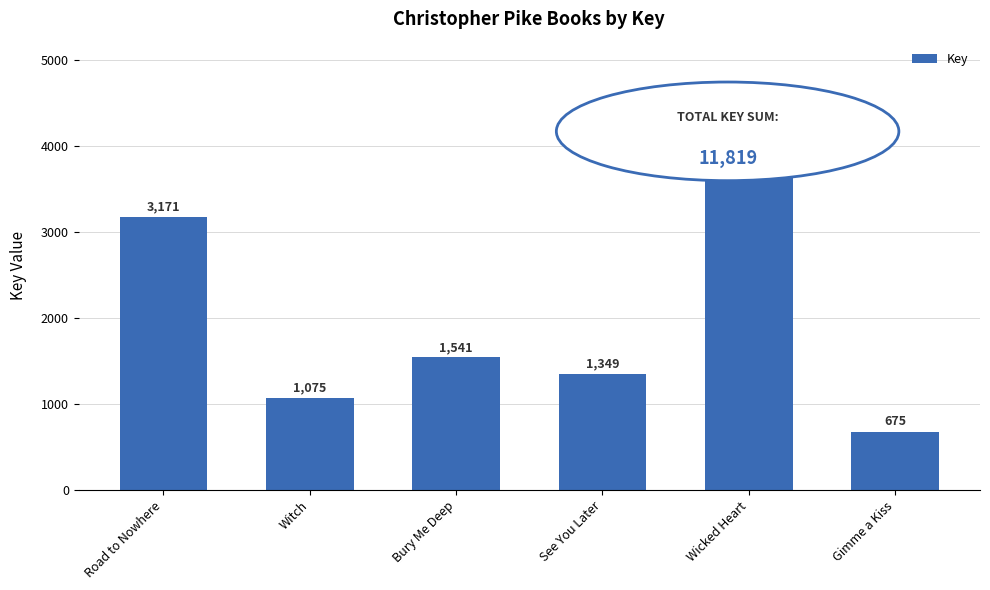

What is the change in value from Road to Nowhere to See You Later?

-1822